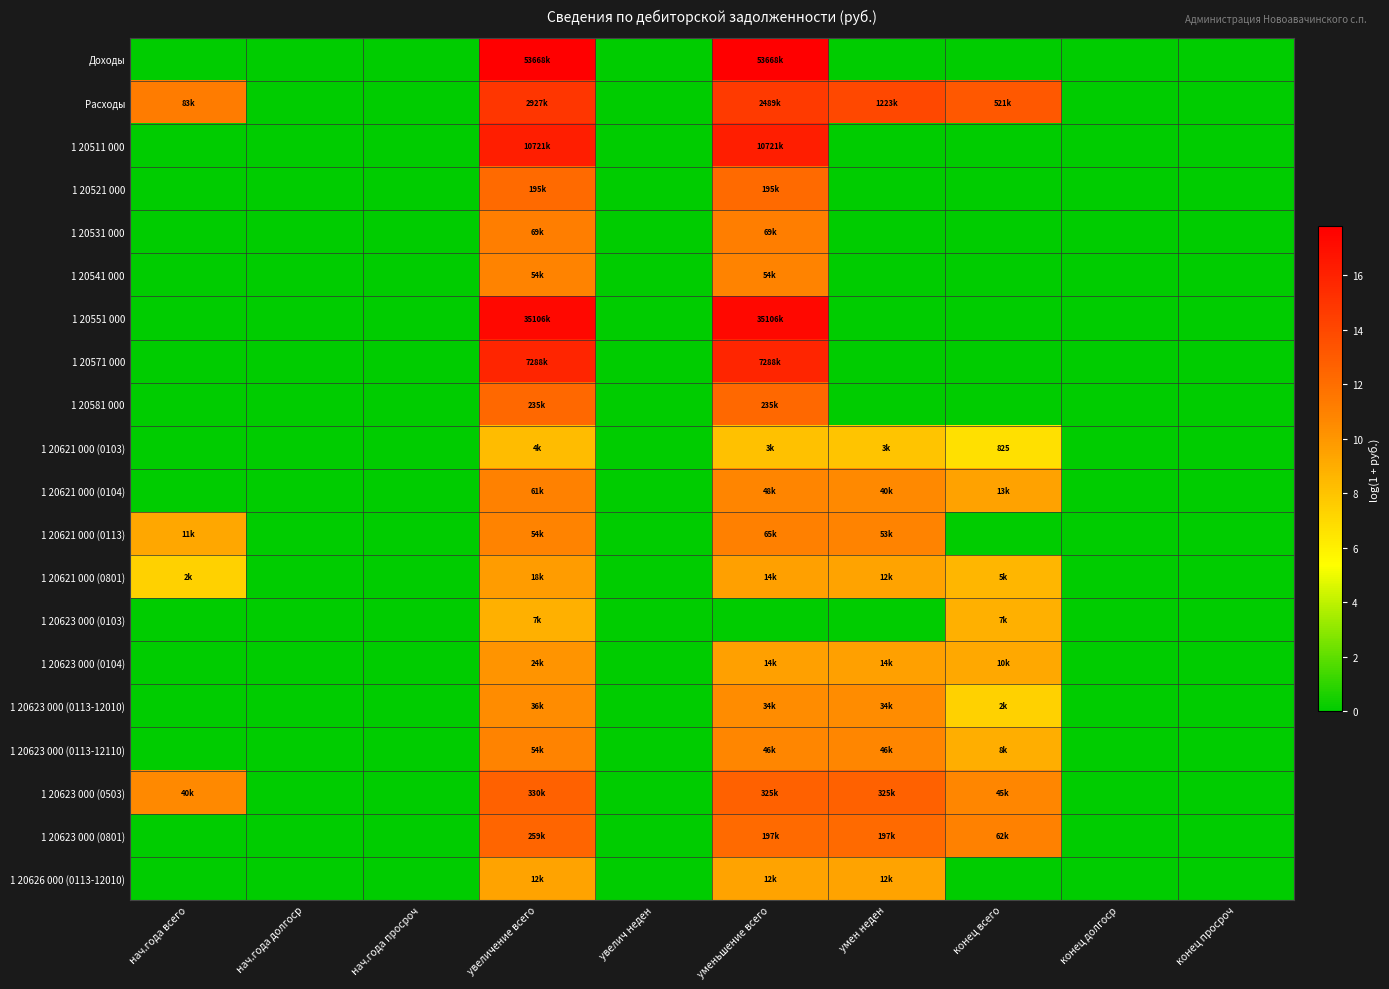

Where is 1 20621 000 (0801) nearest to the value 4?

нач.года всего